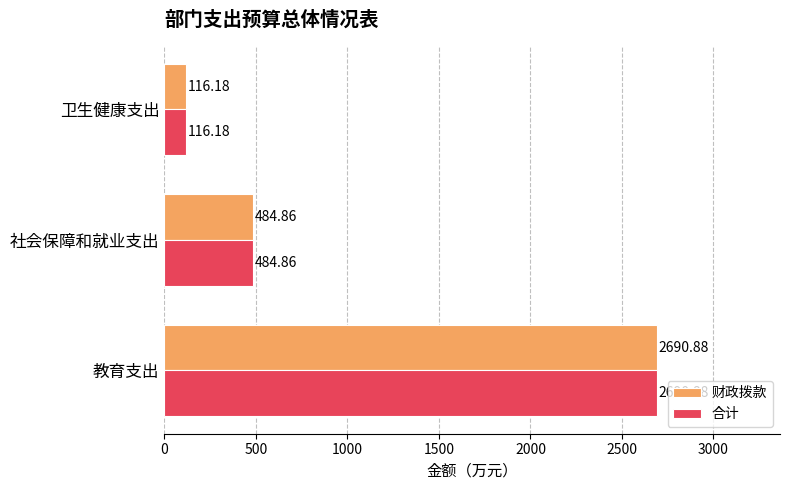

How many categories are shown in the chart?

3